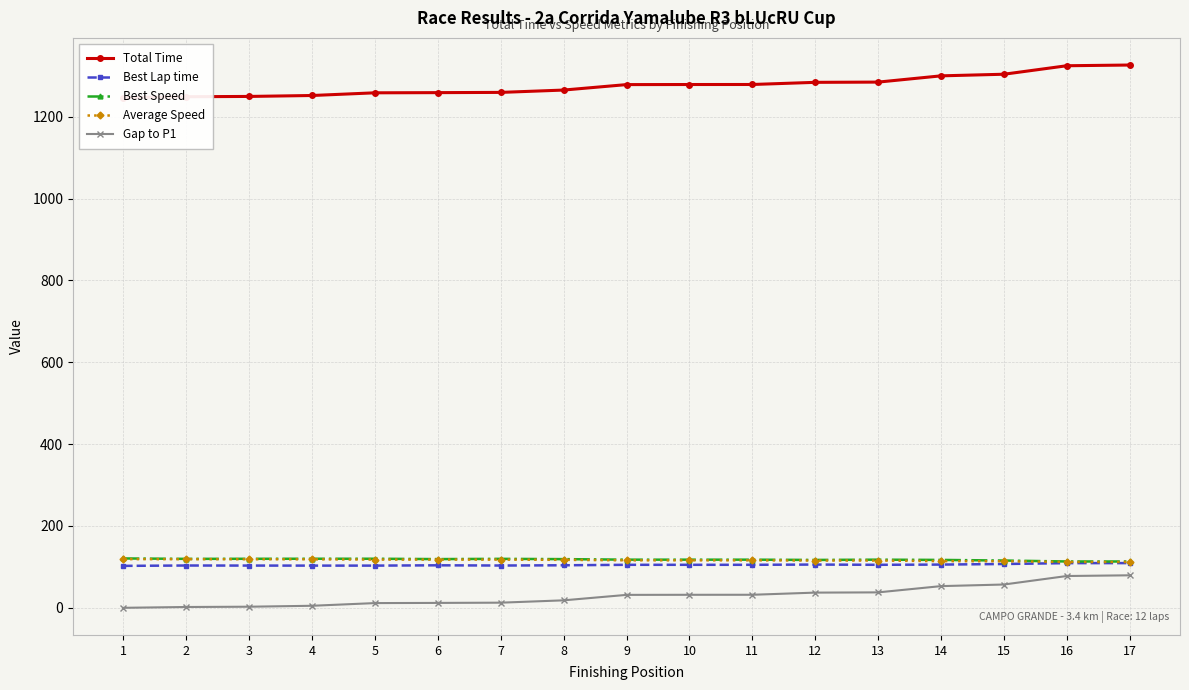

List the labels in order of Best Lap time value, smallest first.

1, 5, 4, 3, 7, 2, 6, 8, 9, 13, 10, 11, 14, 12, 15, 16, 17